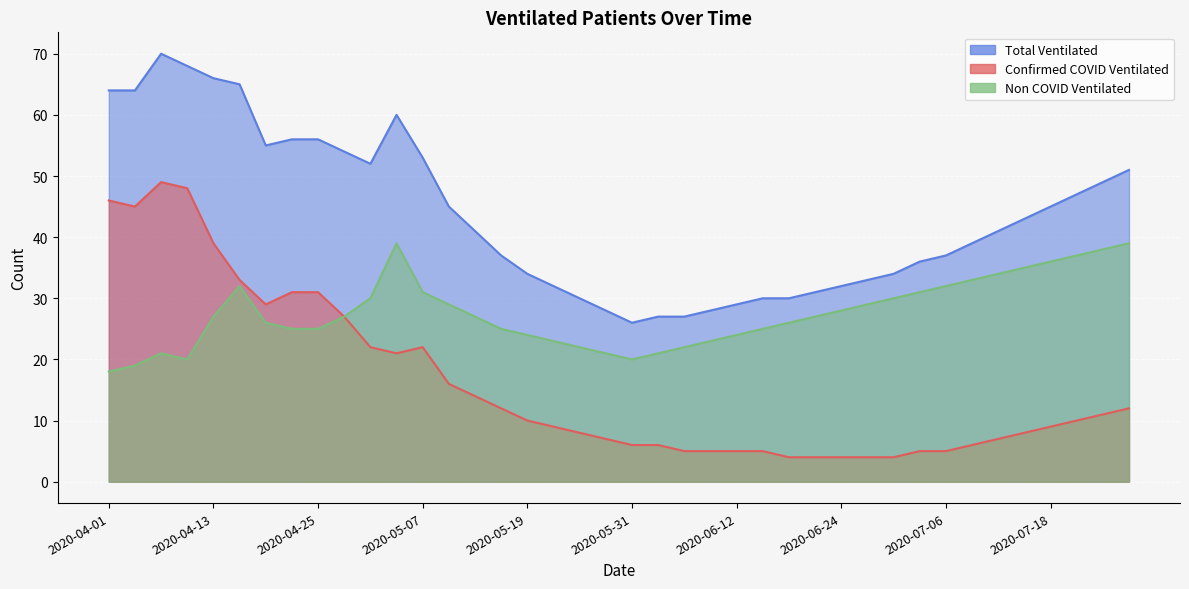

True or false: Confirmed COVID Ventilated and Non COVID Ventilated intersect in this chart.

False